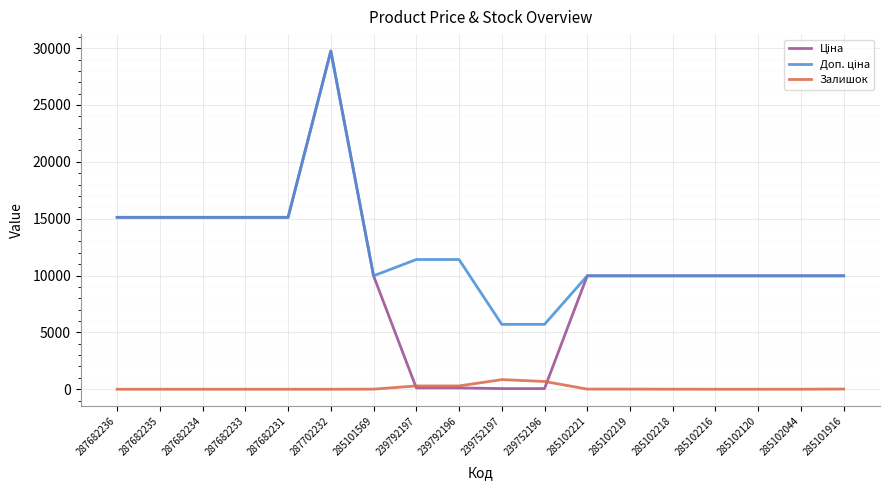

What is the total value across all series at 287682233?

30240.0